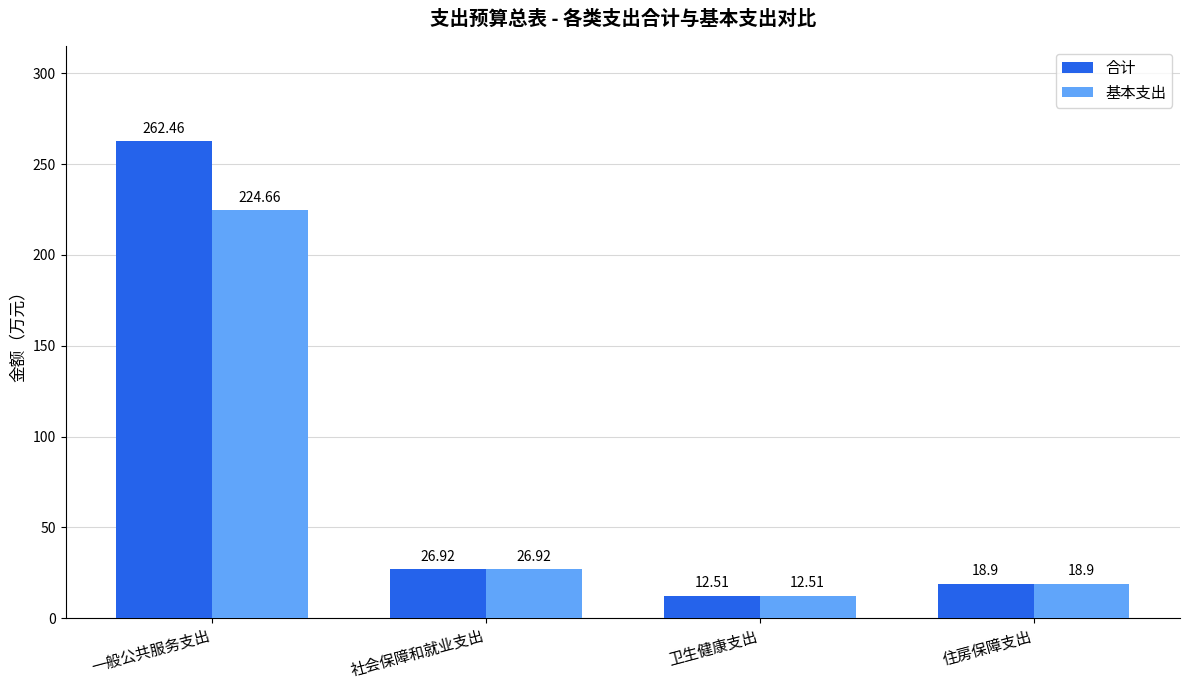

How many bars are there in each group?

2